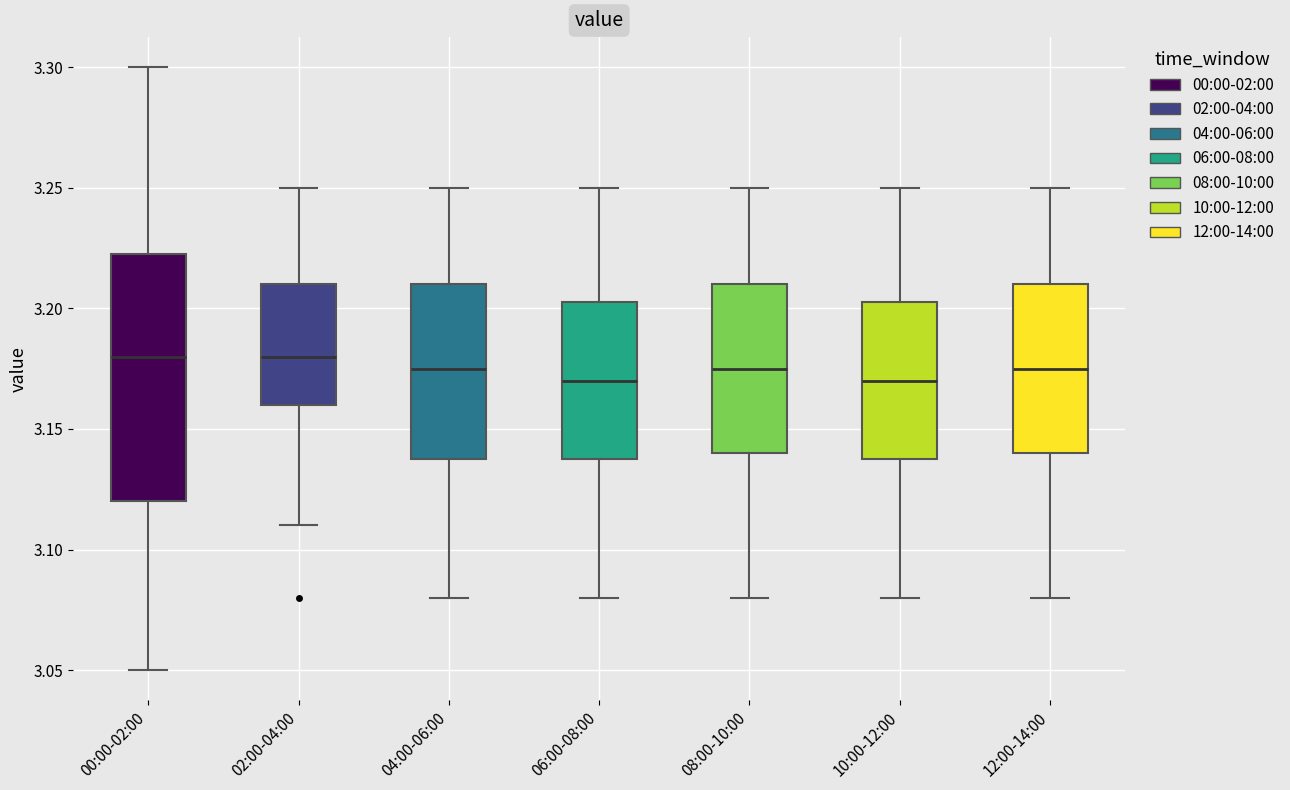

Where is the upper edge of the box for 04:00-06:00 on the y-axis? The values are not printed on the chart, so give them approximately, as read against the axis.

3.210